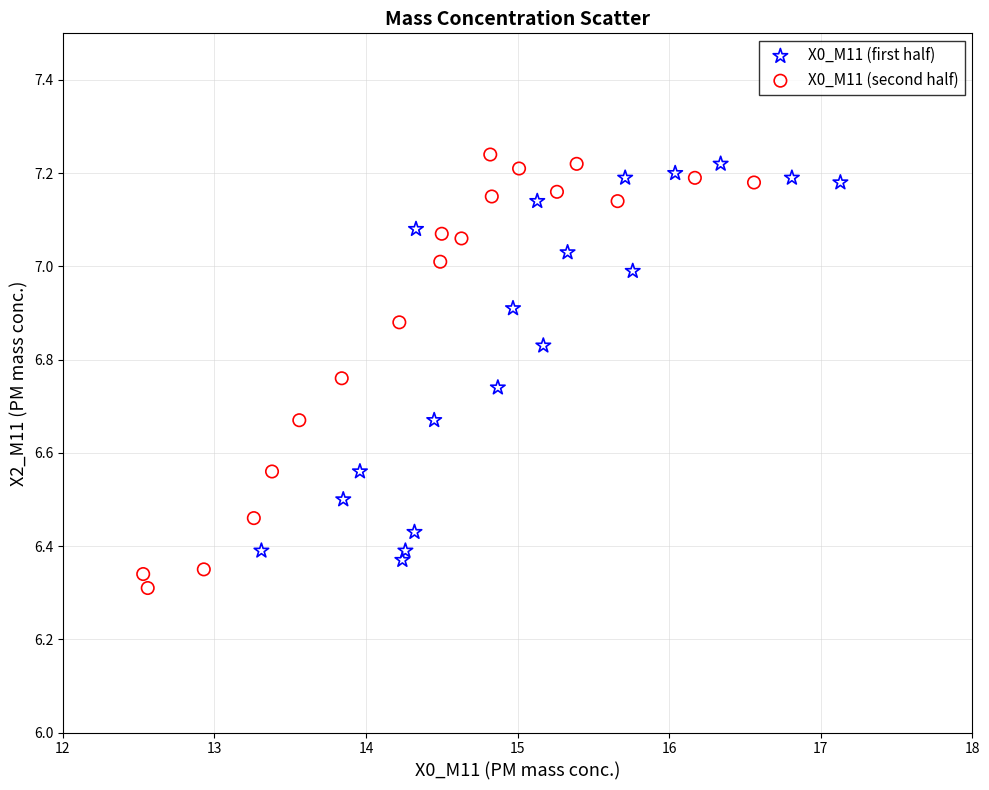

Which series reaches the maximum Y coordinate?

X0_M11 (second half)